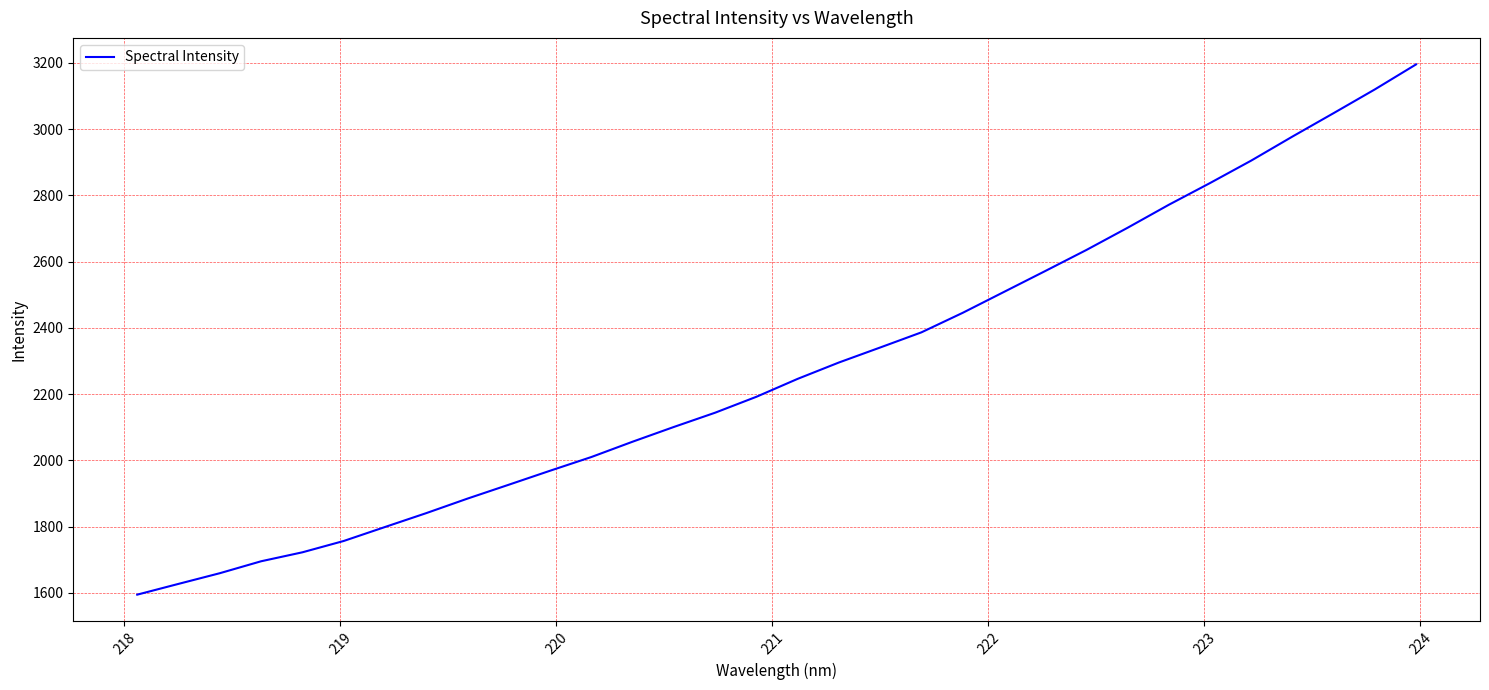

What is the difference between the maximum and minimum values?

1601.1